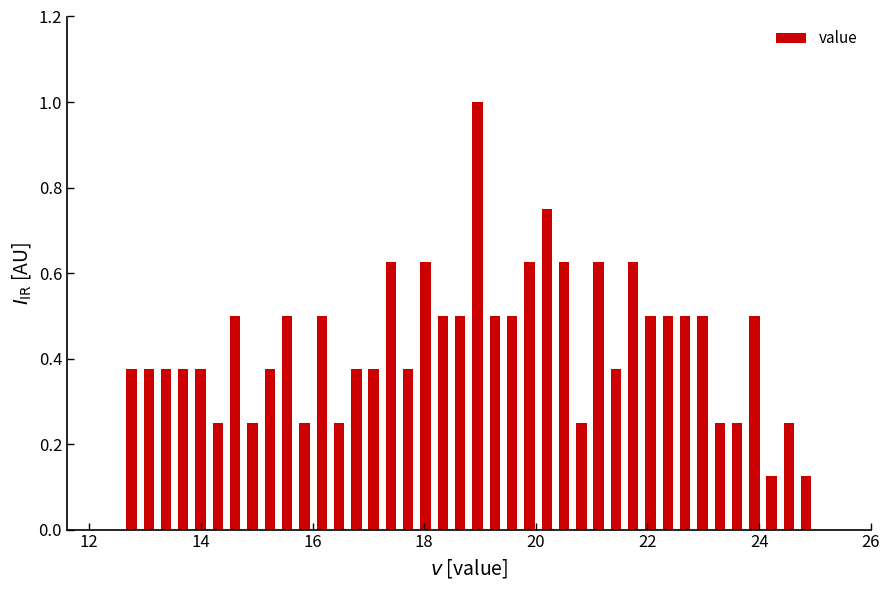

Around what value on the x-axis is the tallest bar? Give the approximate position of its centre, as read against the axis.

19.0